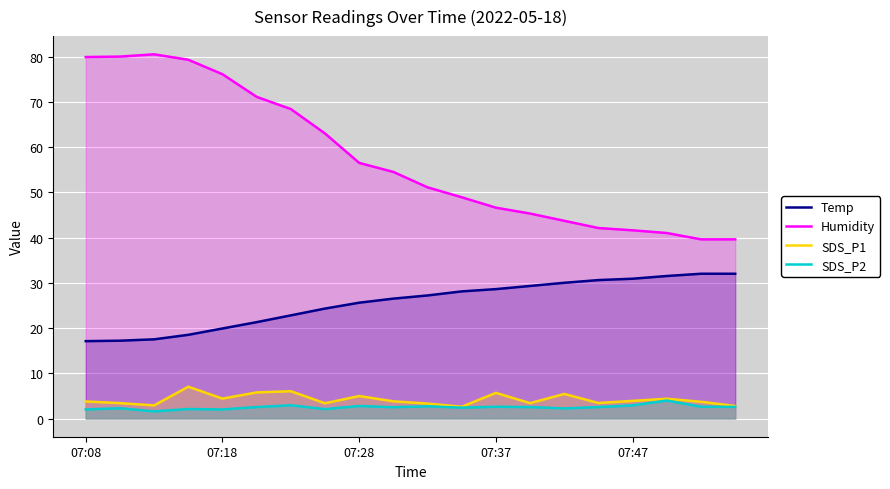

What is the greatest value displayed?

80.5